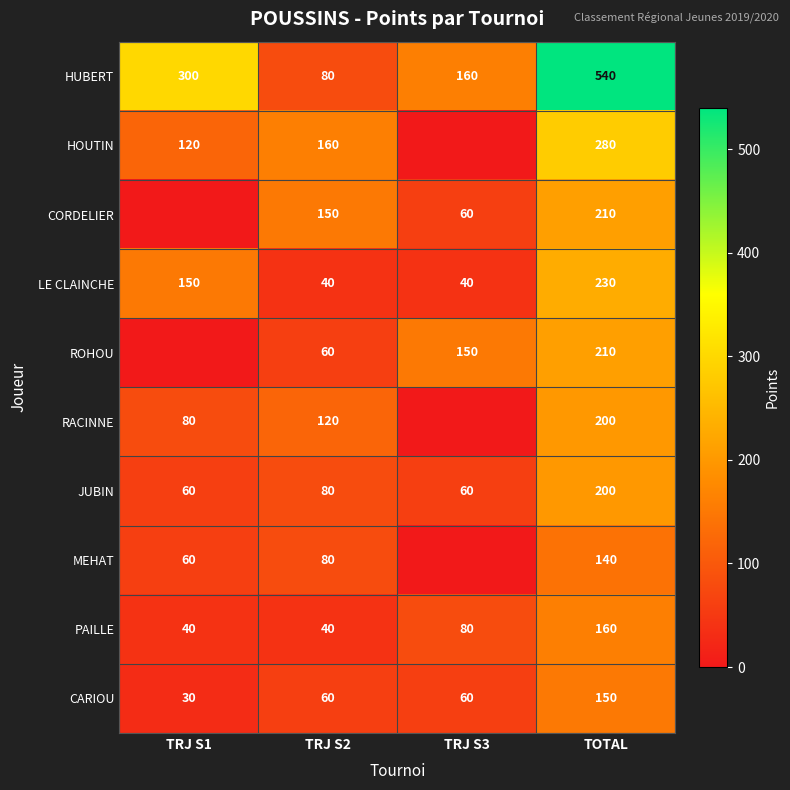

What is the total value across all series at TRJ S1?

840